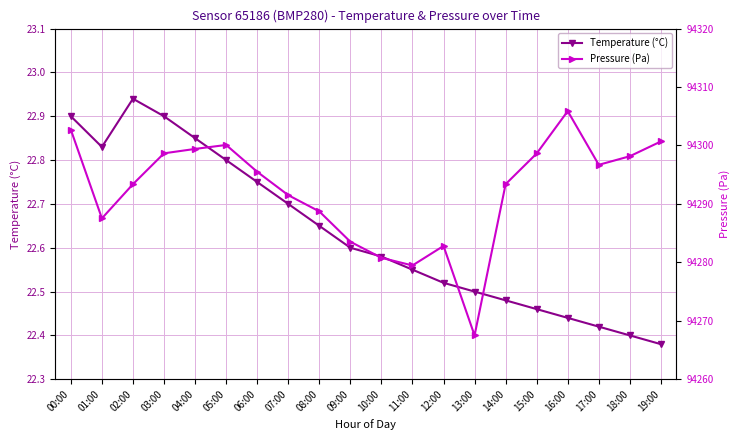

Reading left to right, extract all data points from this chart.

Temperature (°C): 00:00=22.9	01:00=22.8	02:00=22.9	03:00=22.9	04:00=22.9	05:00=22.8	06:00=22.8	07:00=22.7	08:00=22.6	09:00=22.6	10:00=22.6	11:00=22.6	12:00=22.5	13:00=22.5	14:00=22.5	15:00=22.5	16:00=22.4	17:00=22.4	18:00=22.4	19:00=22.4
Pressure (Pa): 00:00=94302.7	01:00=94287.5	02:00=94293.4	03:00=94298.7	04:00=94299.4	05:00=94300.1	06:00=94295.5	07:00=94291.5	08:00=94288.7	09:00=94283.5	10:00=94280.8	11:00=94279.5	12:00=94282.8	13:00=94267.5	14:00=94293.4	15:00=94298.6	16:00=94305.9	17:00=94296.7	18:00=94298.2	19:00=94300.7